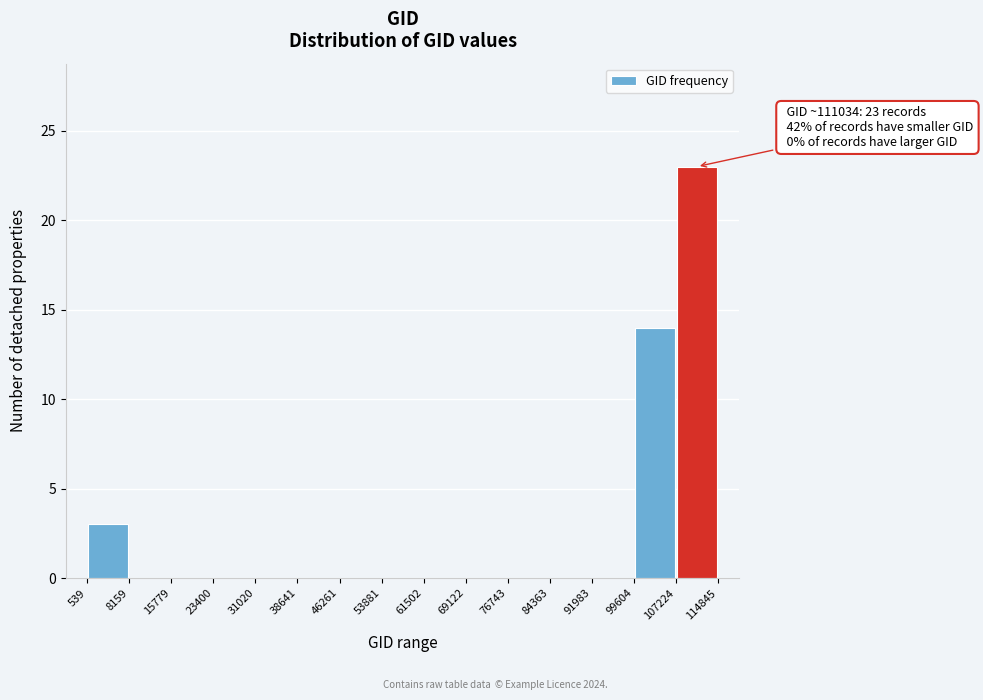

Which range on the x-axis has the tallest bar?

107224 to 114845